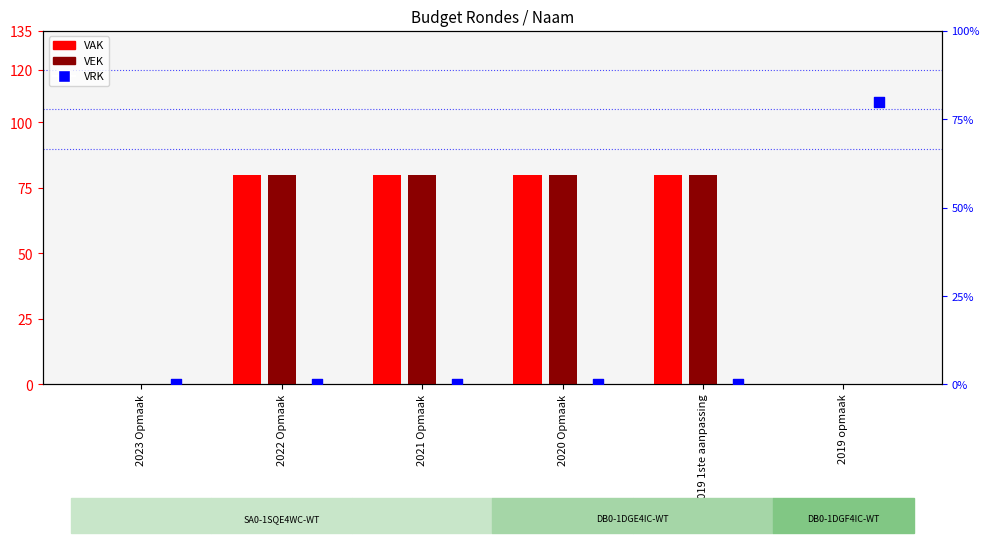

What are all the series names shown in the legend?

VAK, VEK, VRK